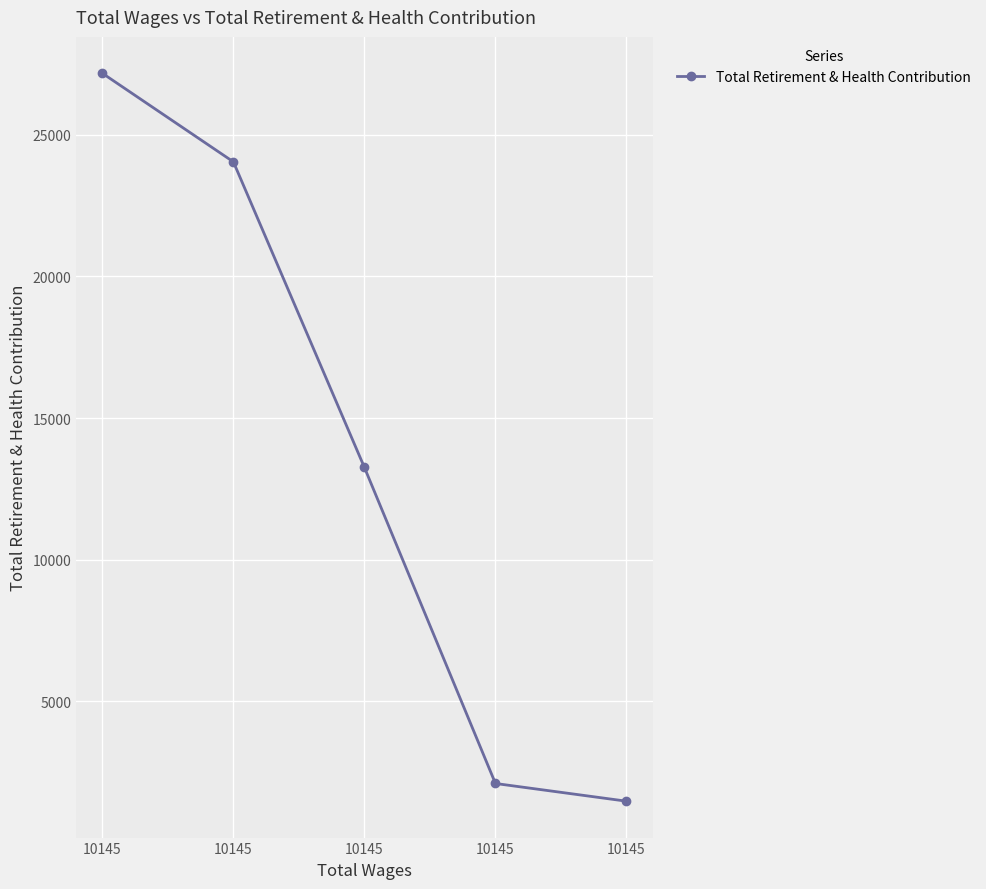

What is the average value?

13610